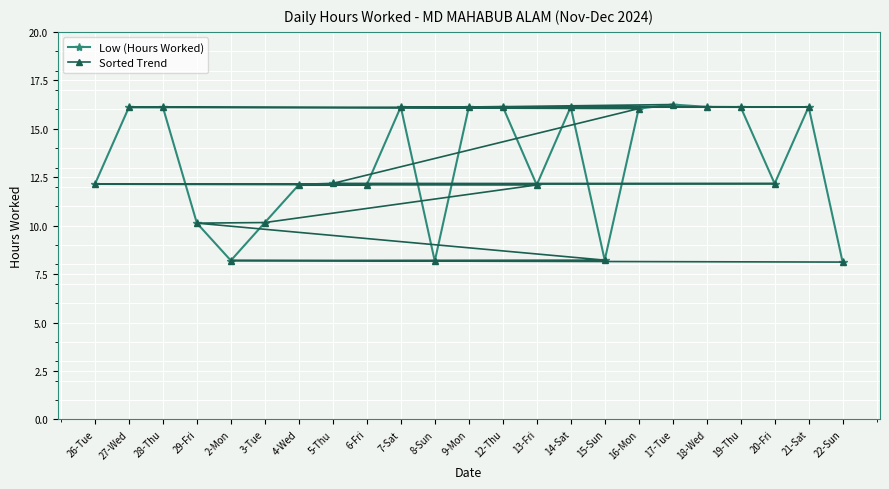

What is the minimum value for Low (Hours Worked)?

8.1